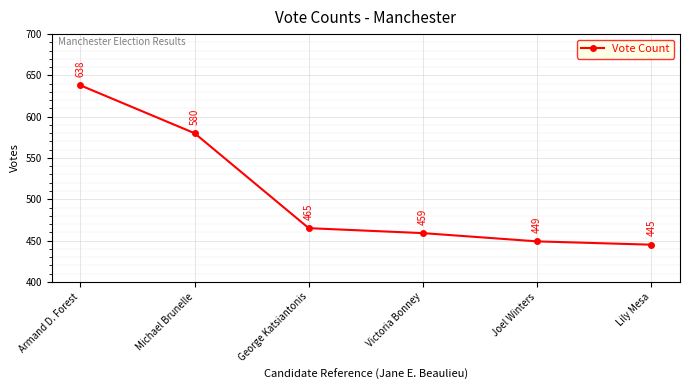

Reading right to left, extract all data points from this chart.

445	449	459	465	580	638